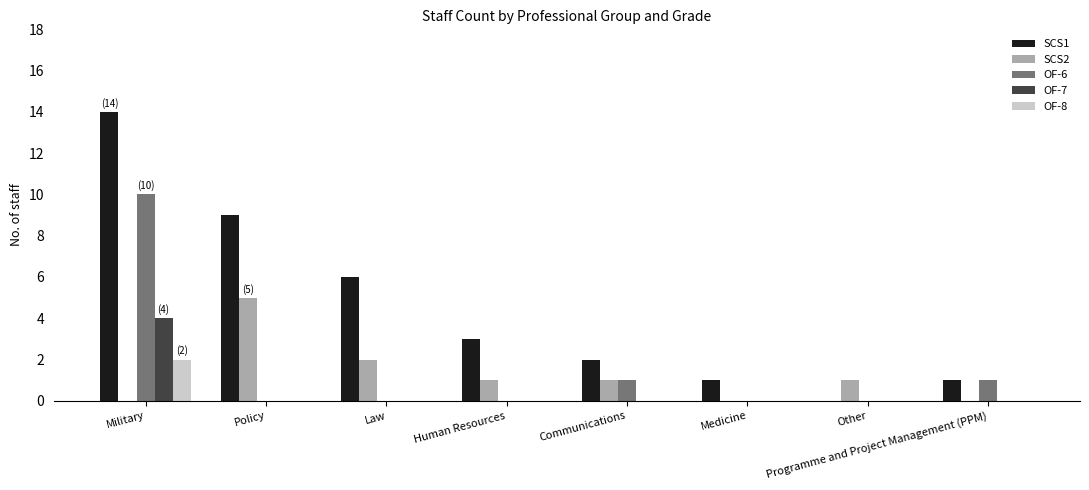

How many values in SCS1 are above zero?

7